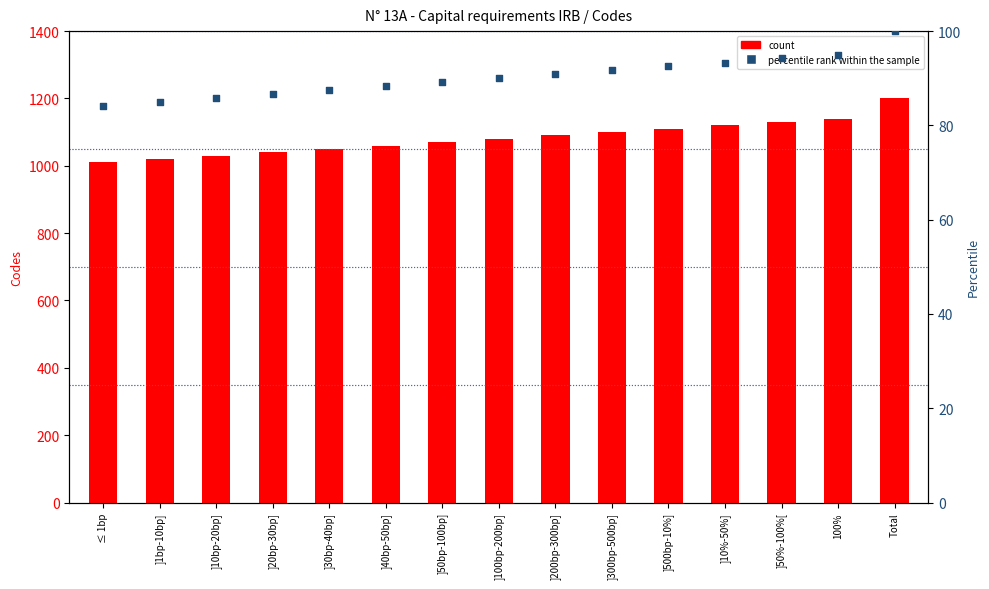

At which category is the sum across all series the highest?

Total